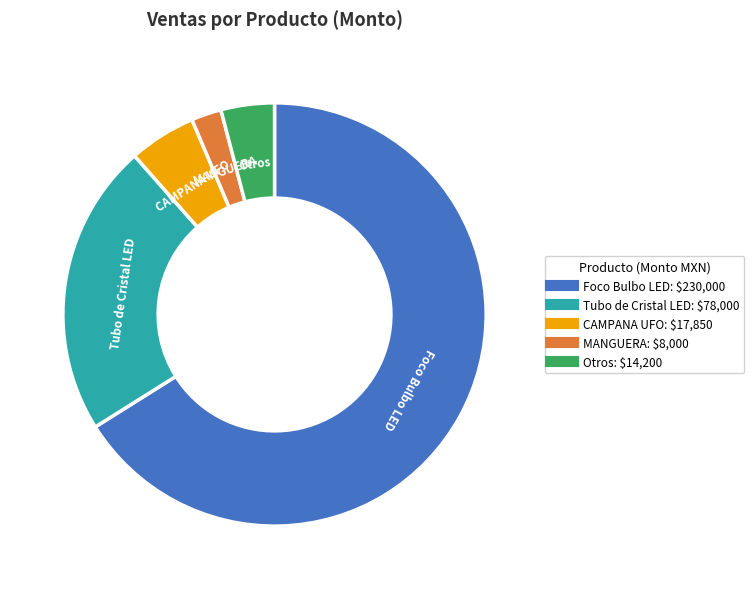

Does any single category account for the majority?

Yes